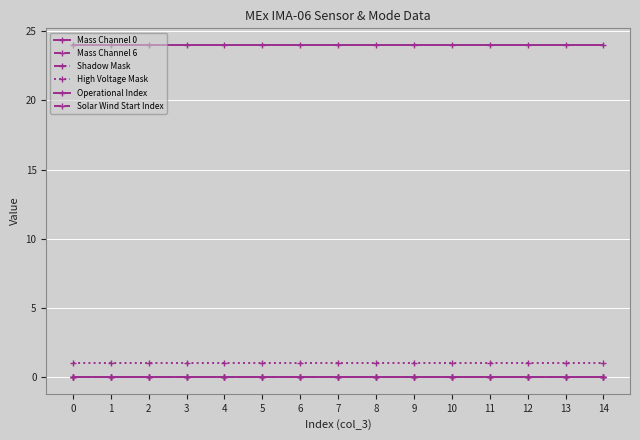

Does the chart have visible grid lines?

Yes